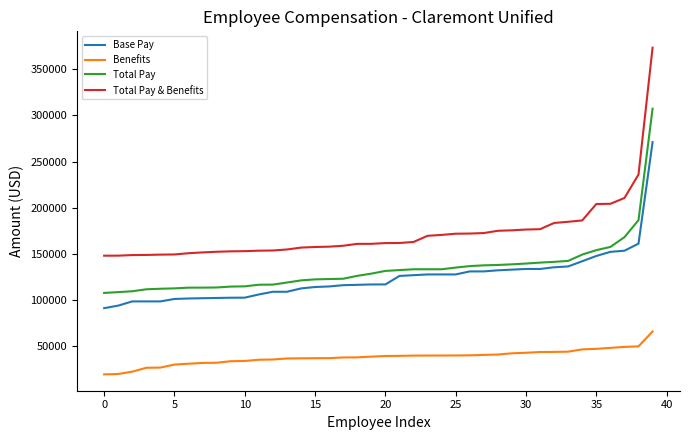

What is the highest value of the Total Pay & Benefits series?

373323.8